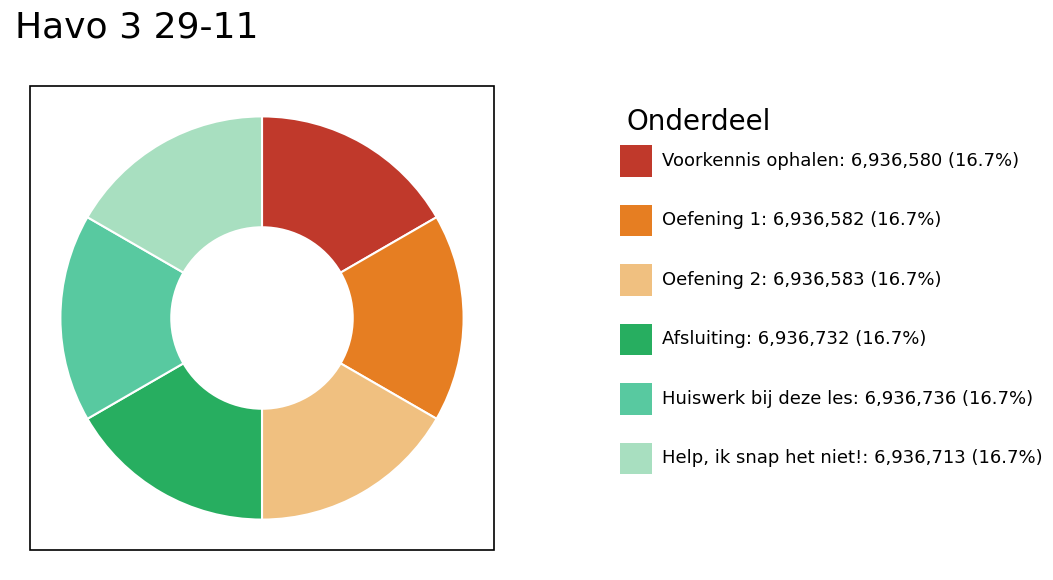

How many segments does this pie chart have?

6